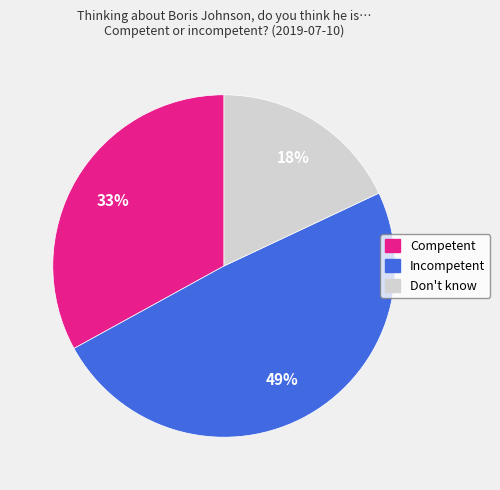

Count the number of slices in the pie.

3